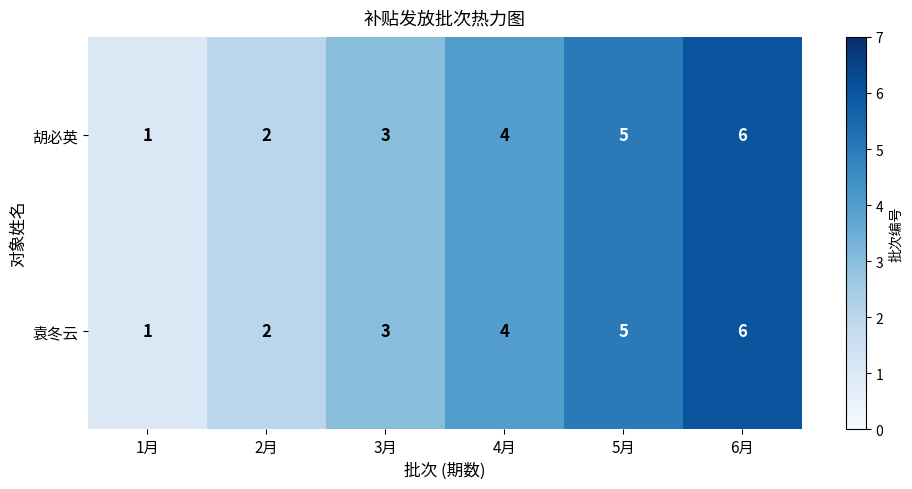

The 胡必英 series shows 5 at 5月. True or false?

True